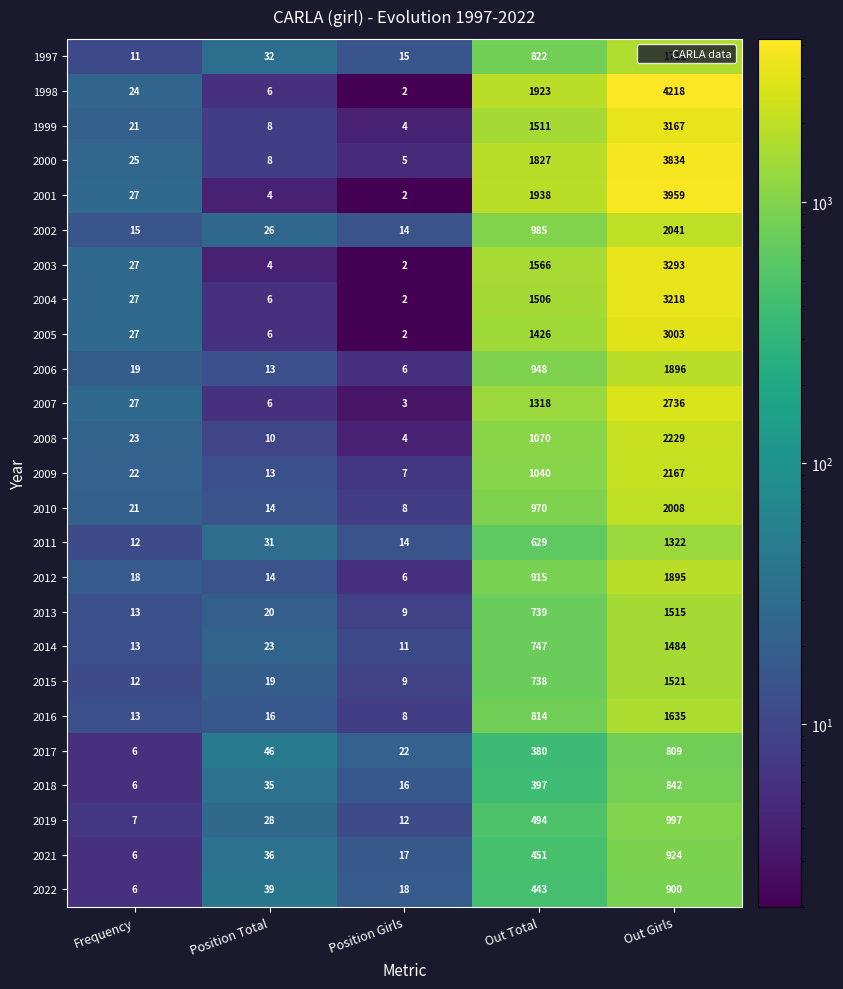

What is the total value across all series at Out Girls?

53324